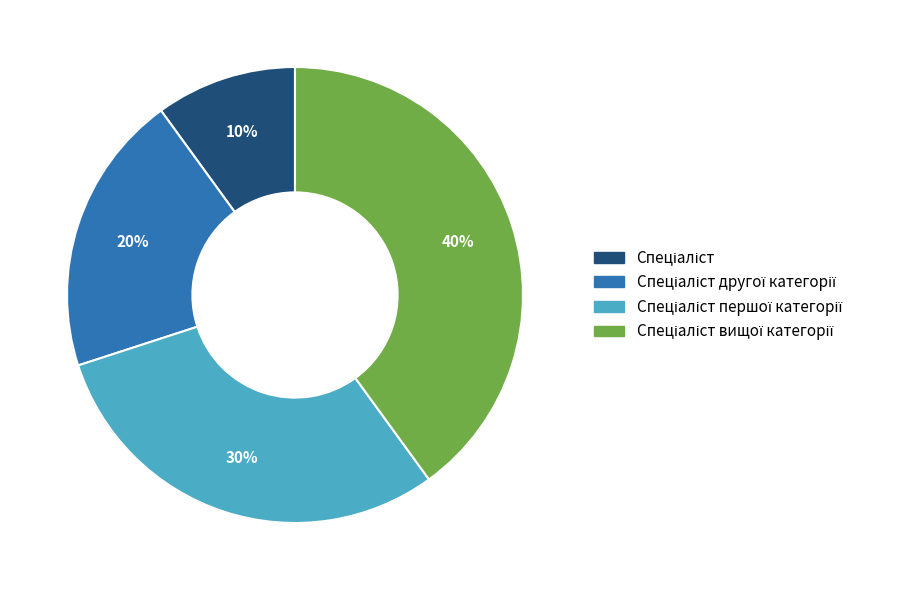

To the nearest percent, what is the difference between the largest and smallest slice percentages?

30%